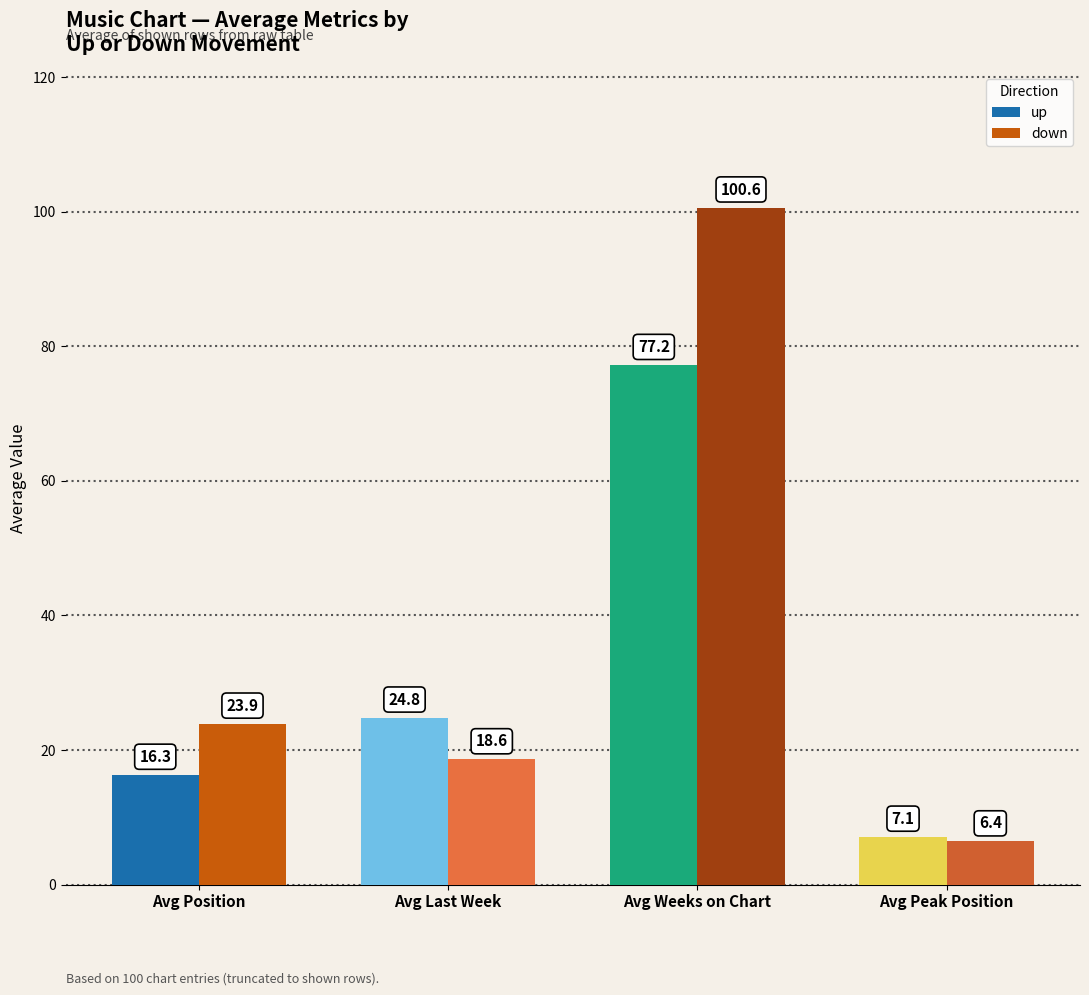

What is the difference between the up values at Avg Last Week and Avg Peak Position?

17.7